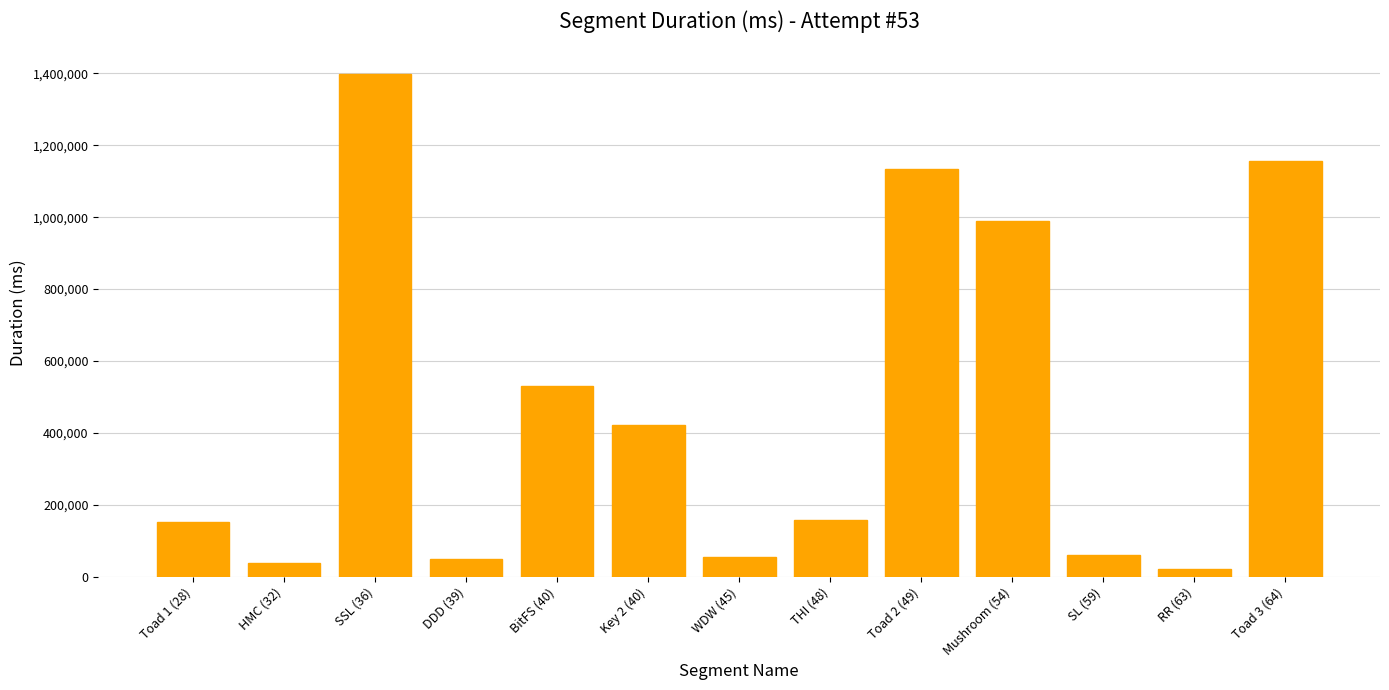

The value at THI (48) is 156312. True or false?

True